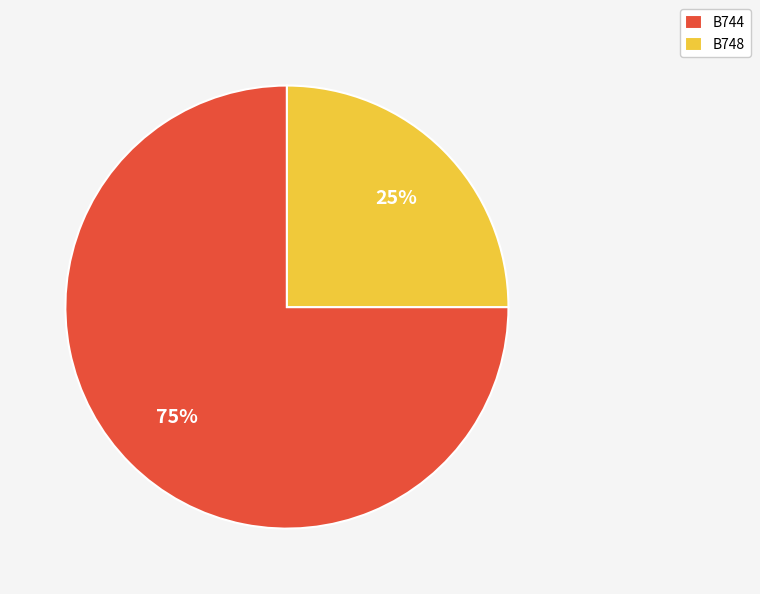

Which slice is the smallest?

B748